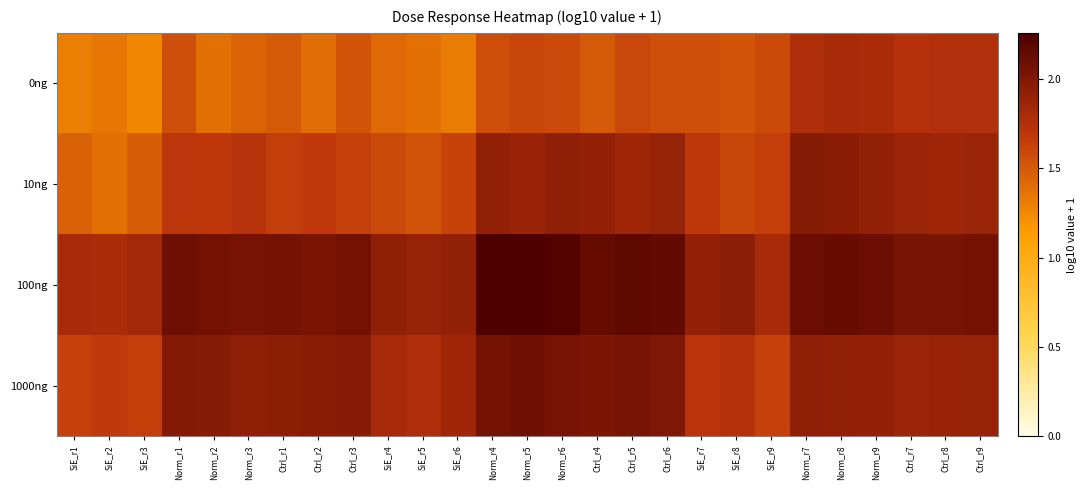

Which category has the lowest value in the 100ng series?

SiE_r2